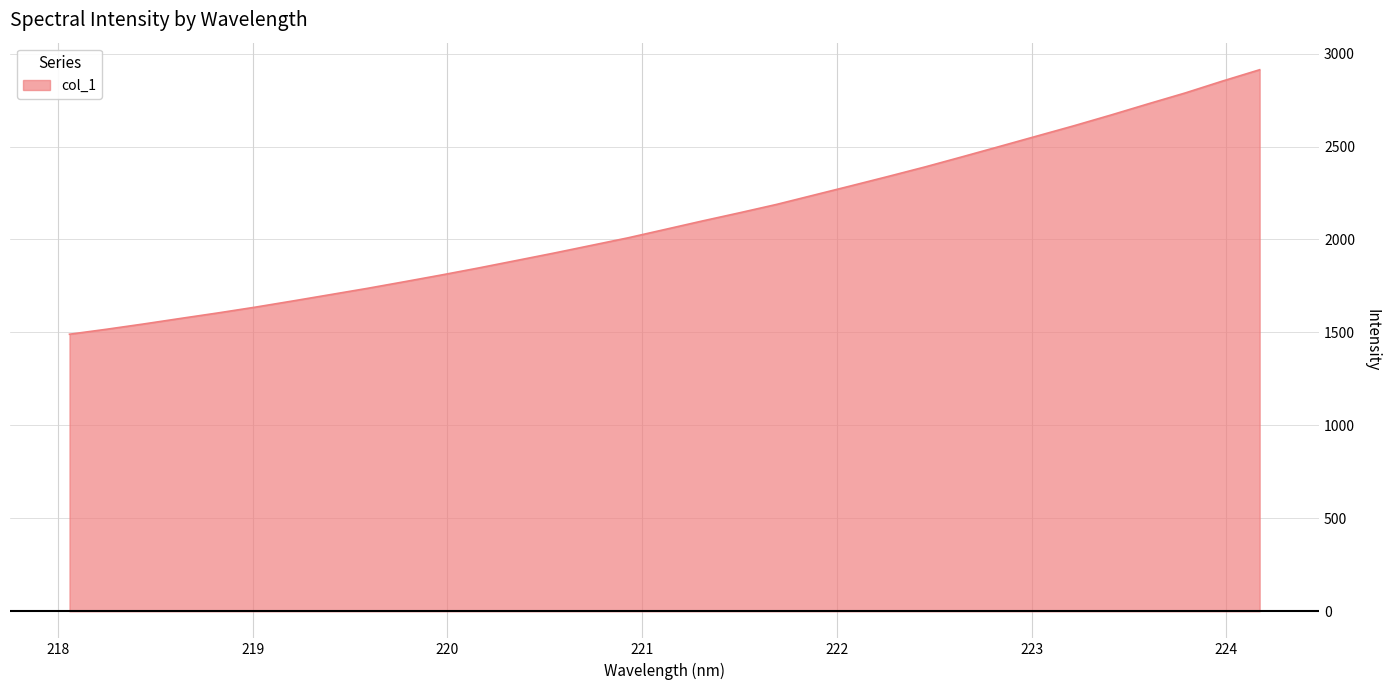

What is the minimum value shown in the chart?

1490.3